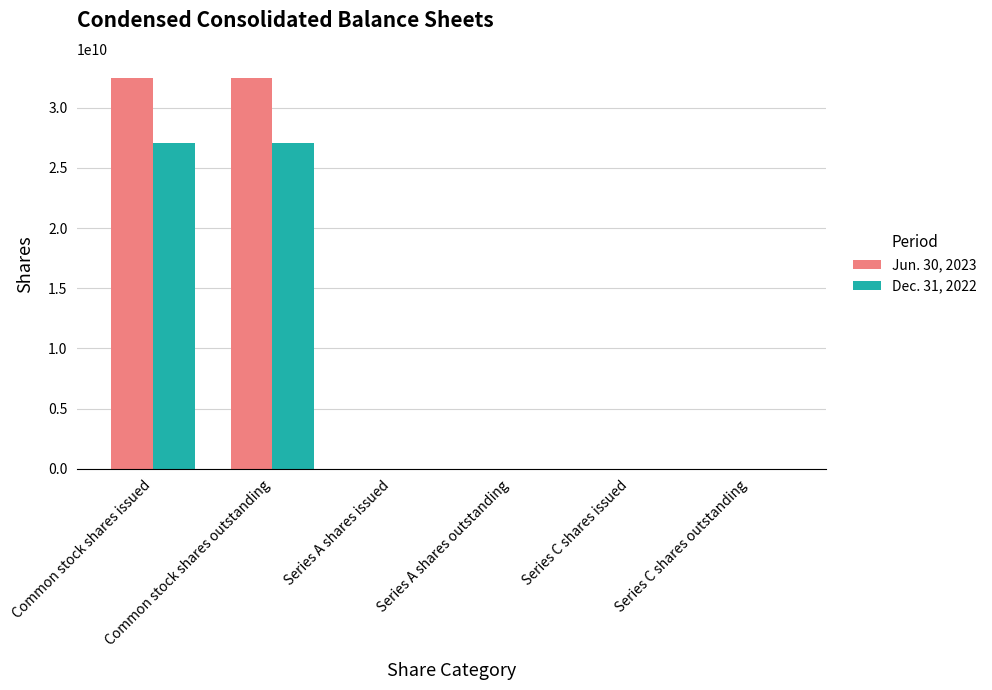

Which series has the largest total across all categories?

Jun. 30, 2023